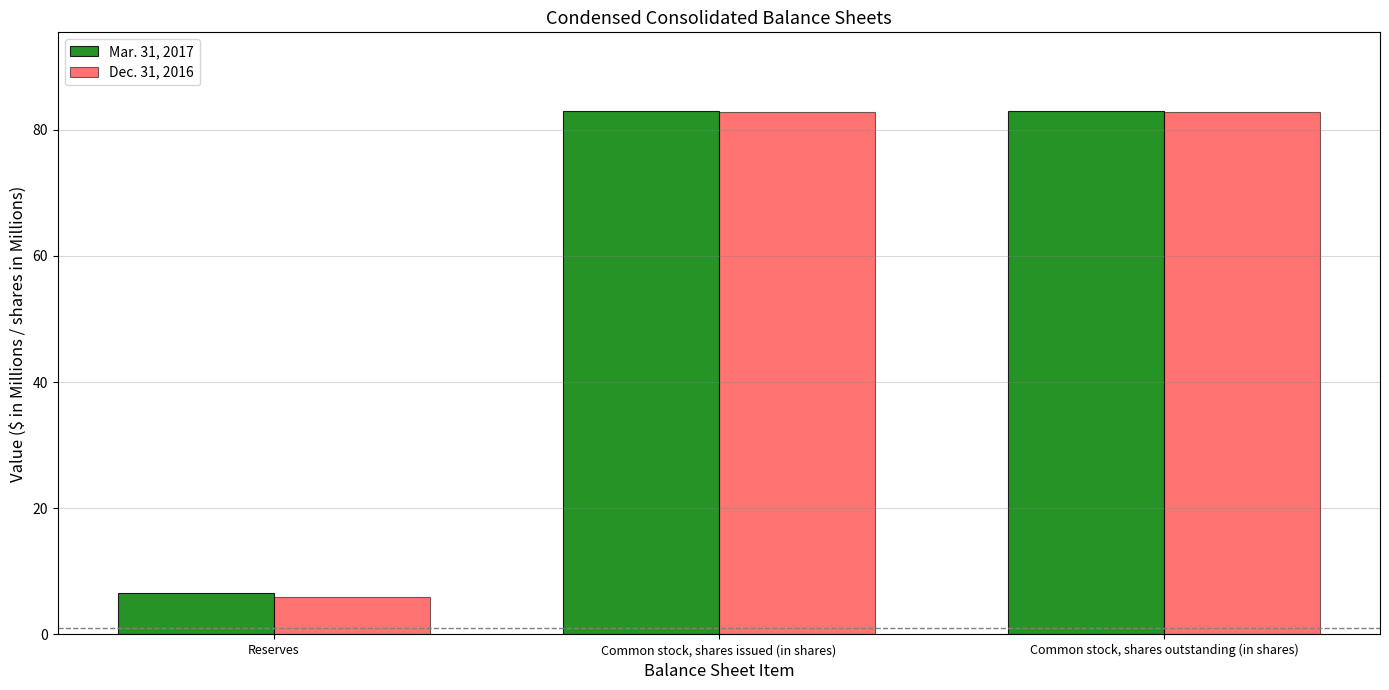

What is the average value of the Dec. 31, 2016 series?

57.3